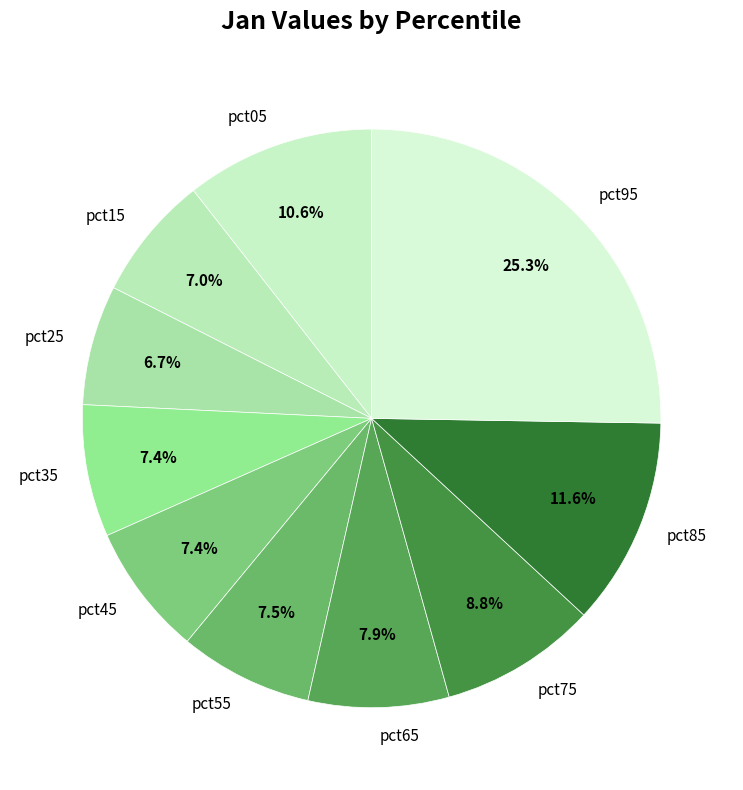

What percentage do pct95 and pct45 together represent?

32.6%